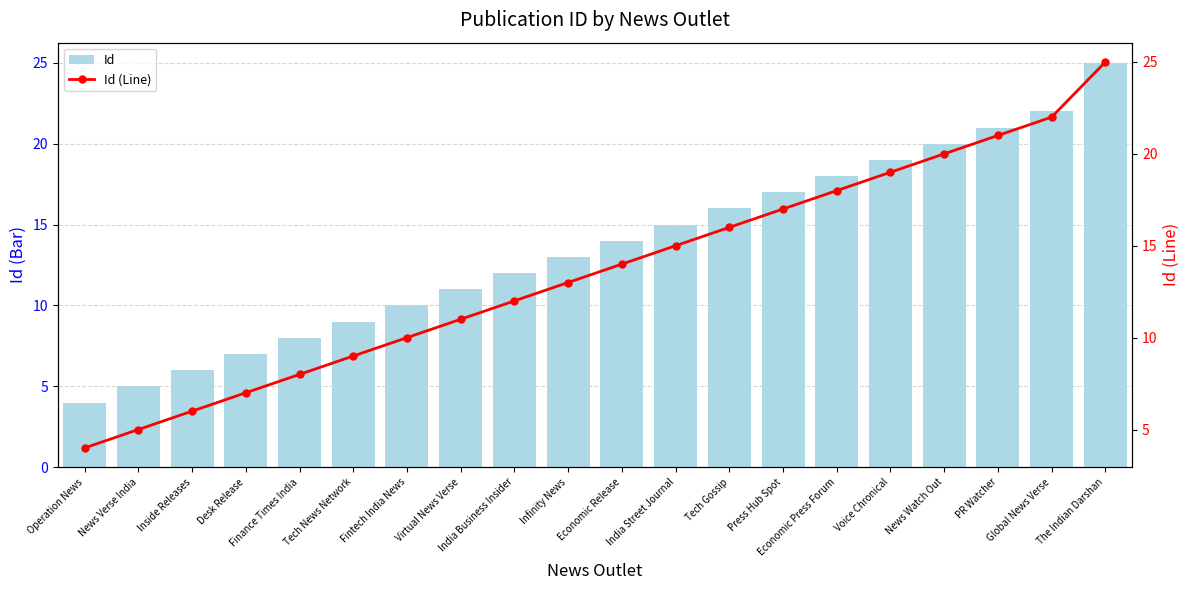

Rank the categories by Id (Line) value from highest to lowest.

The Indian Darshan, Global News Verse, PR Watcher, News Watch Out, Voice Chronical, Economic Press Forum, Press Hub Spot, Tech Gossip, India Street Journal, Economic Release, Infinity News, India Business Insider, Virtual News Verse, Fintech India News, Tech News Network, Finance Times India, Desk Release, Inside Releases, News Verse India, Operation News